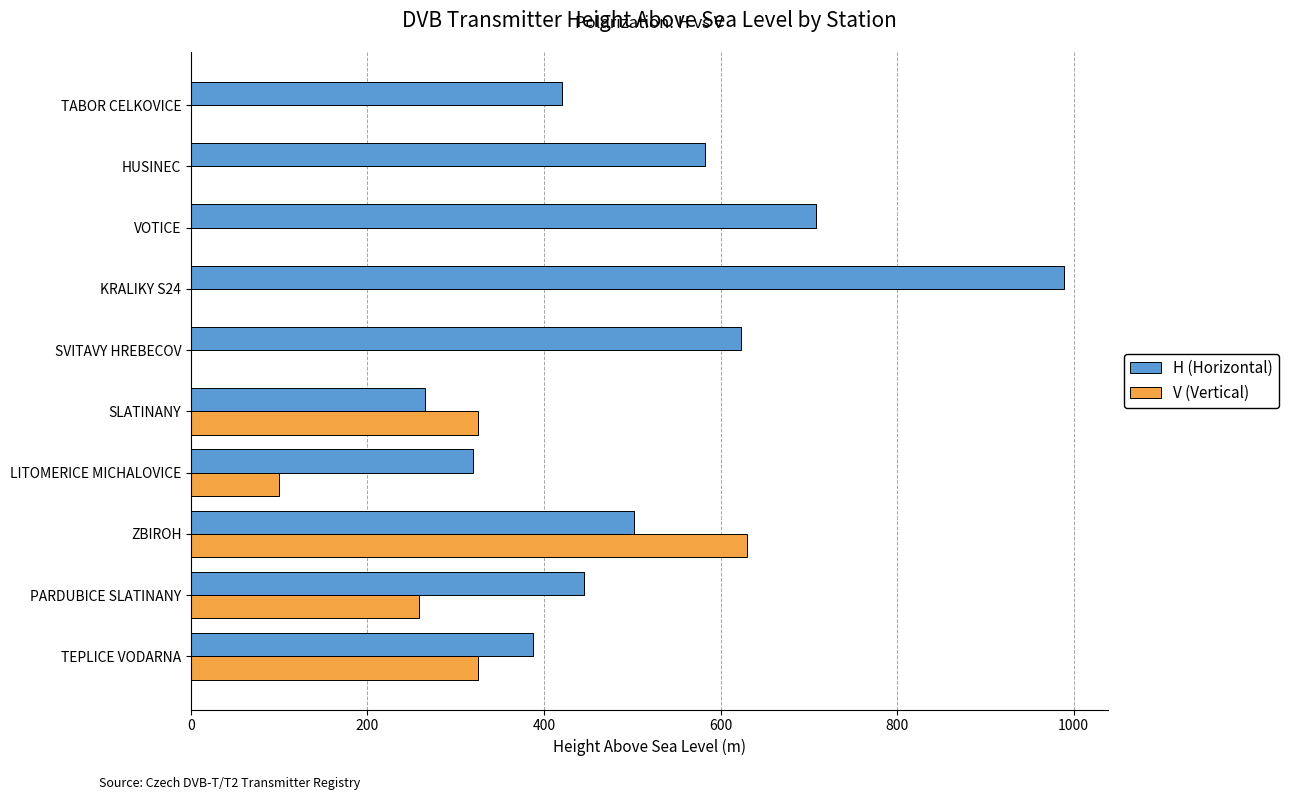

What is the approximate value of H (Horizontal) at ZBIROH?

502